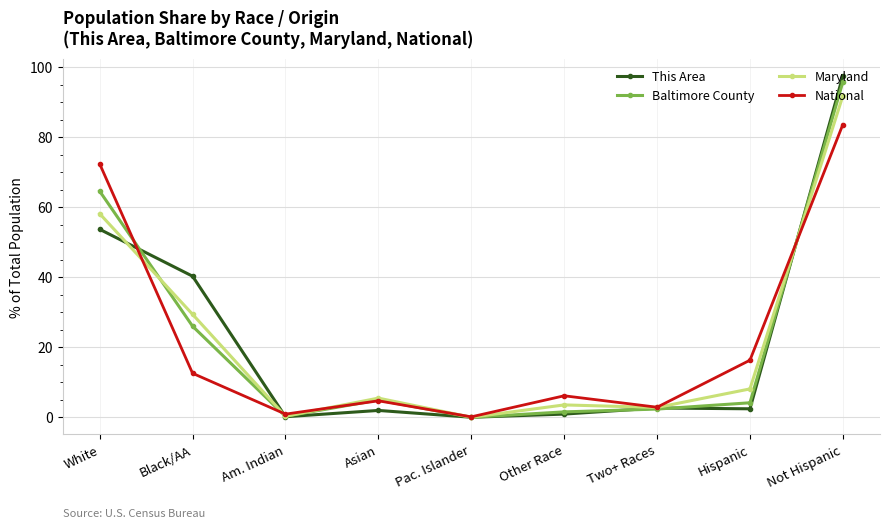

Is the value of Baltimore County at Not Hispanic greater than the value of Maryland at Pac. Islander?

Yes